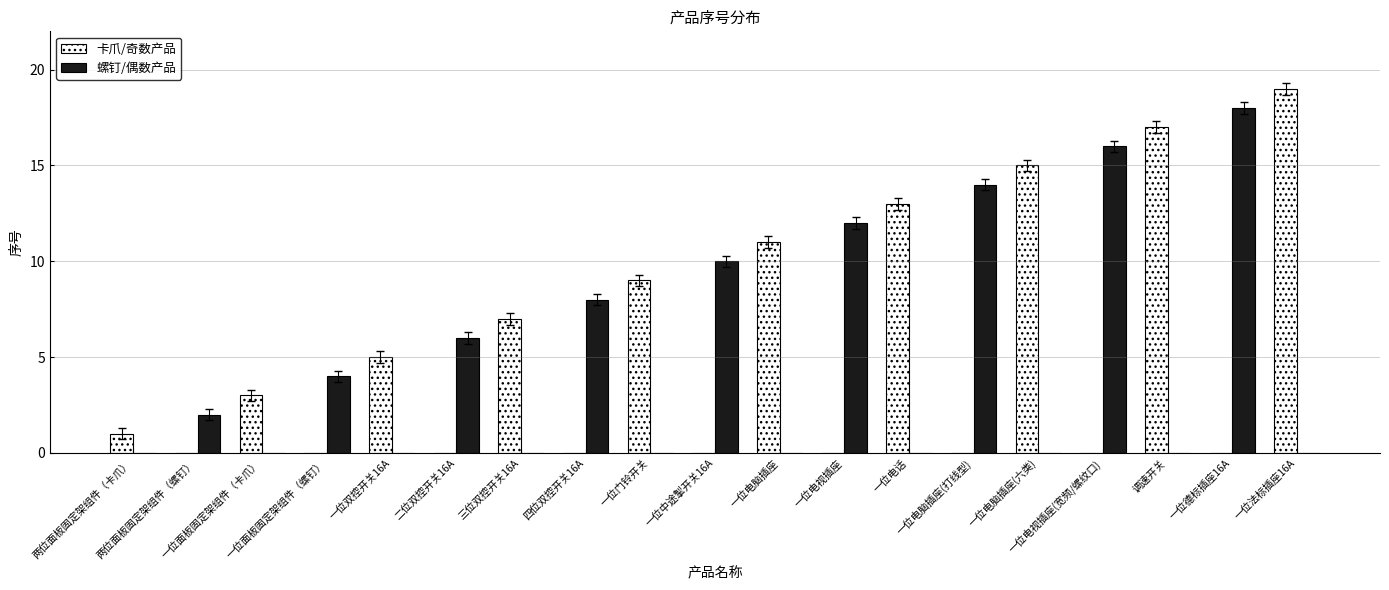

Reading left to right, list all the values displayed in this chart.

卡爪/奇数产品: 1	0	3	0	5	0	7	0	9	0	11	0	13	0	15	0	17	0	19
螺钉/偶数产品: 0	2	0	4	0	6	0	8	0	10	0	12	0	14	0	16	0	18	0